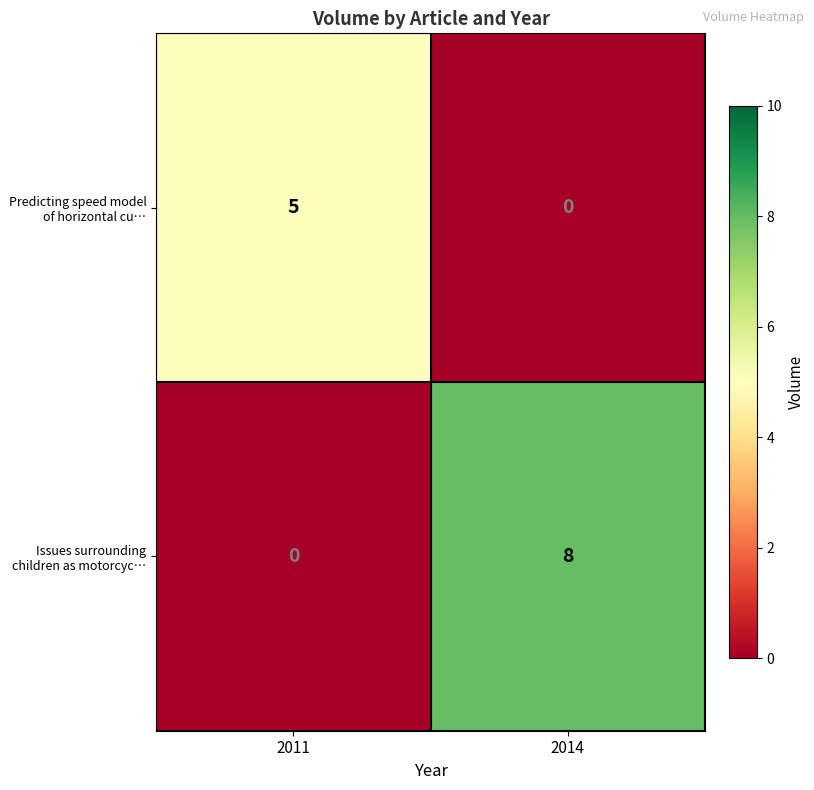

Which series changed the most between 2011 and 2014?

Issues surrounding children as motorcyc…